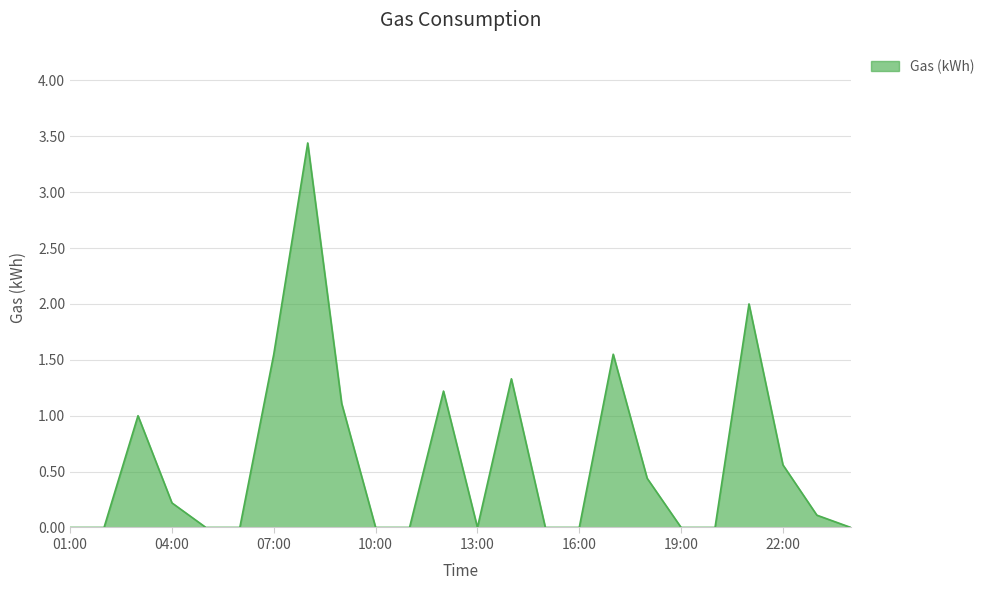

What is the difference between the maximum and minimum values?

3.4